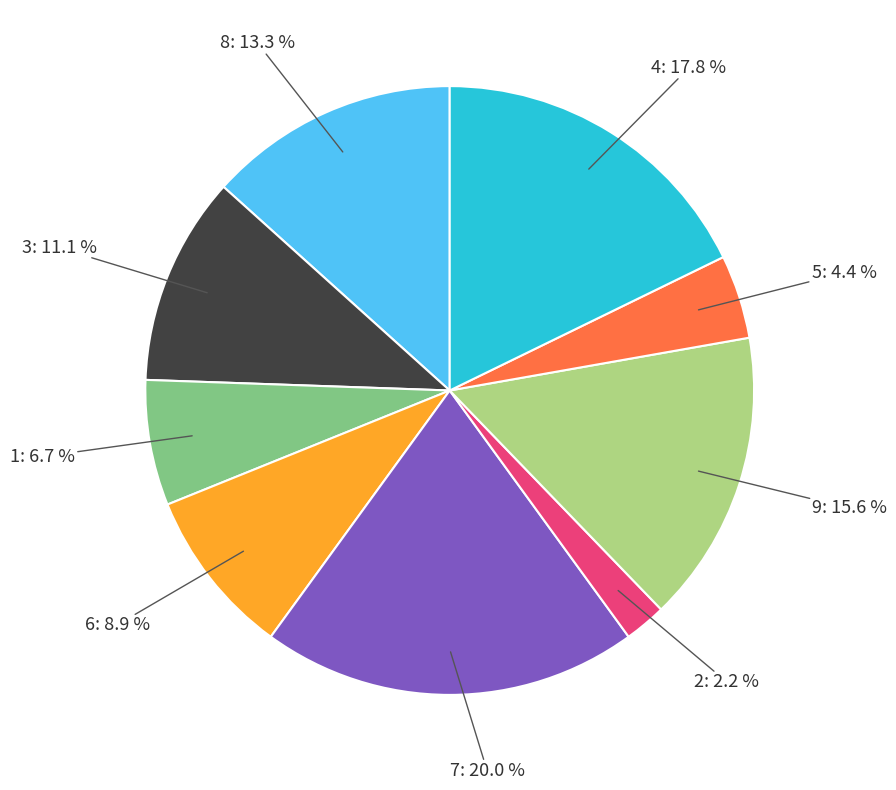

Between 2 and 4, which is larger?

4